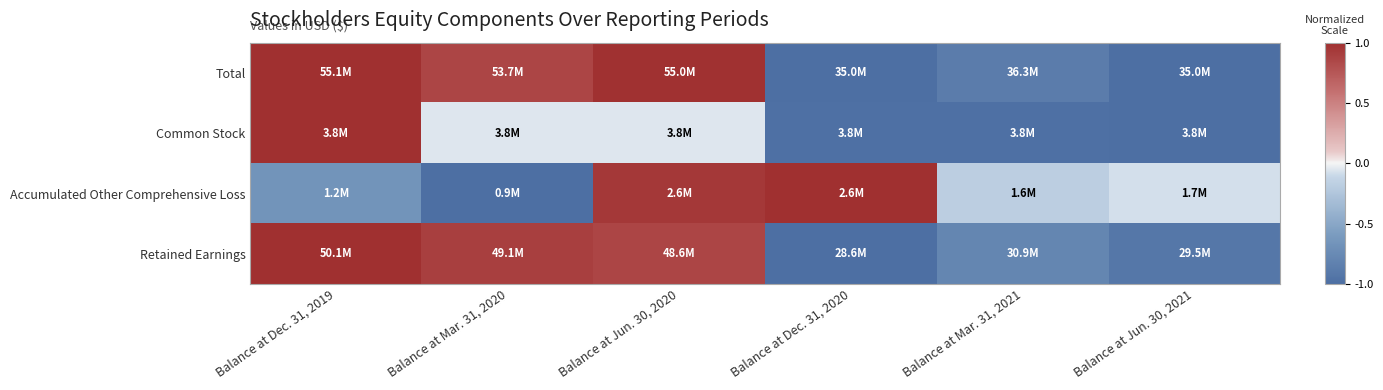

What is the difference between the highest and lowest values at Balance at Jun. 30, 2021?

0.9